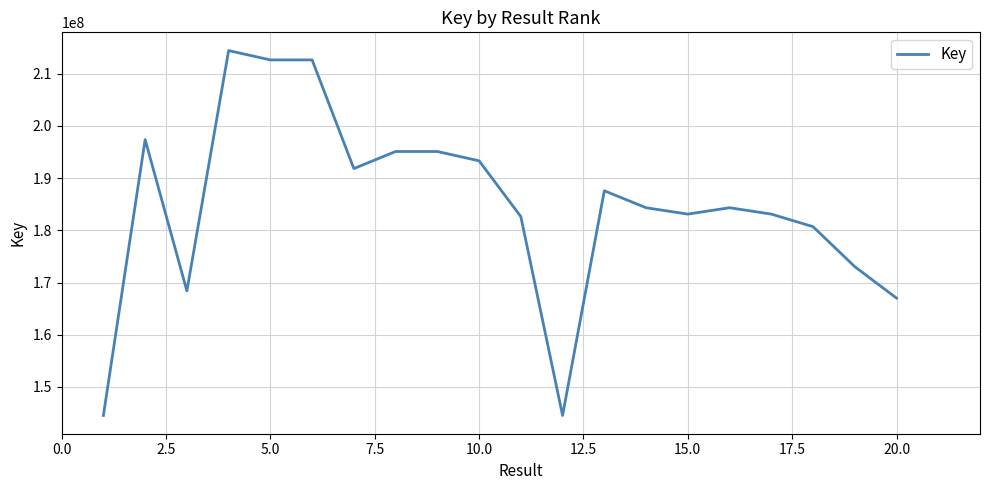

What is the difference between the maximum and minimum values?

69904642